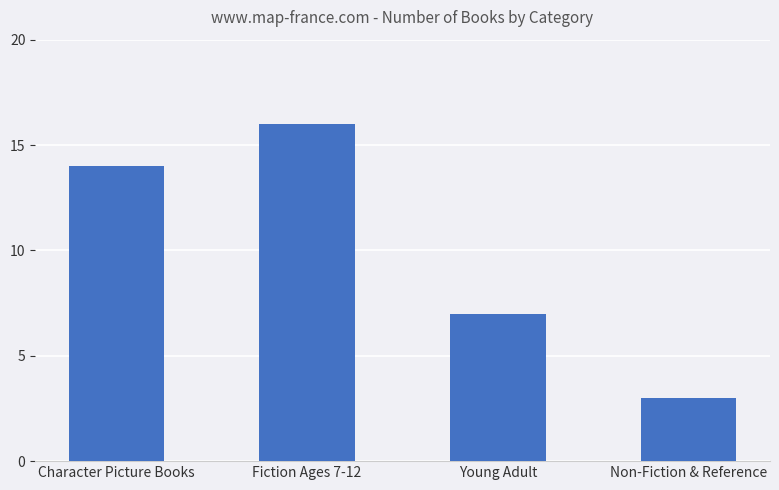

Count the number of categories in the chart.

4